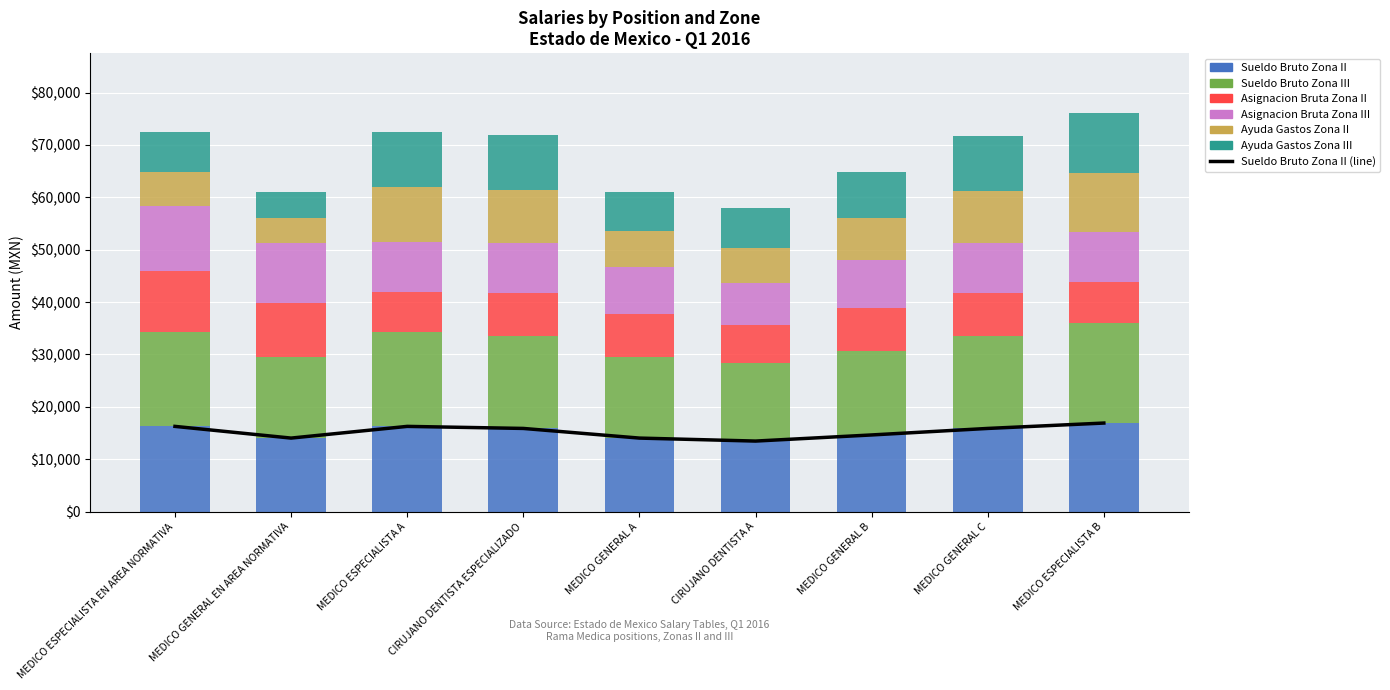

Which series has the largest total across all categories?

Sueldo Bruto Zona III